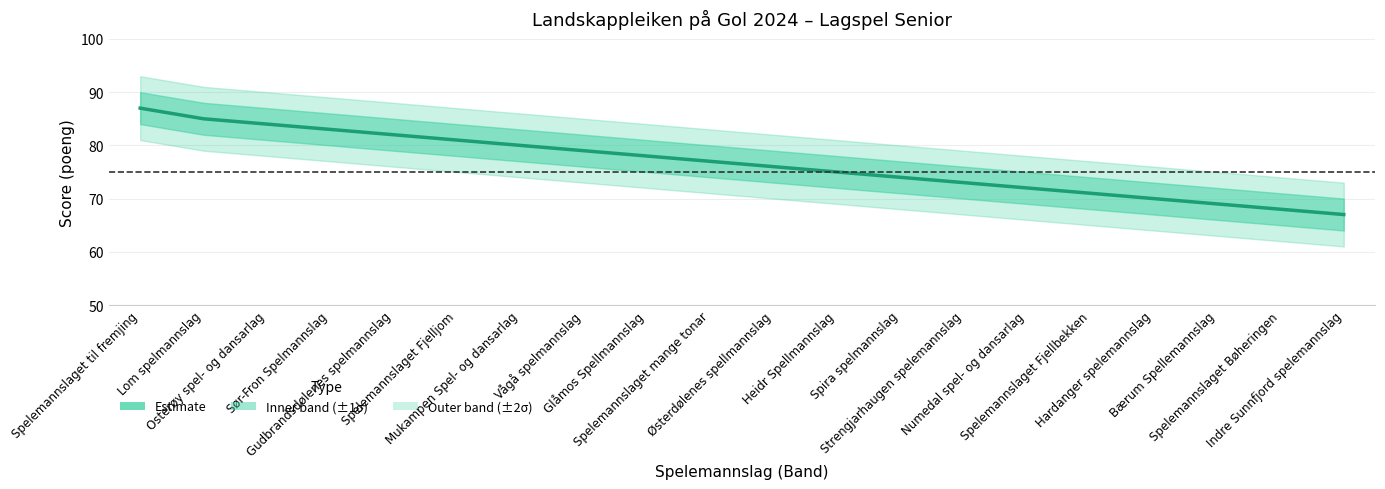

Reading right to left, transcribe all the data shown in this chart.

Indre Sunnfjord spelemannslag=67	Spelemannslaget Bøheringen=68	Bærum Spellemannslag=69	Hardanger spelemannslag=70	Spelemannslaget Fjellbekken=71	Numedal spel- og dansarlag=72	Strengjarhaugen spelemannslag=73	Spira spelmannslag=74	Heidr Spellmannslag=75	Østerdølenes spellmannslag=76	Spelemannslaget mange tonar=77	Glåmos Spellmannslag=78	Vågå spelmannslag=79	Mukampen Spel- og dansarlag=80	Spelemannslaget Fjelljom=81	Gudbrandsdølenes spelmannslag=82	Sør-Fron Spelmannslag=83	Osterøy spel- og dansarlag=84	Lom spelmannslag=85	Spelemannslaget til fremjing=87